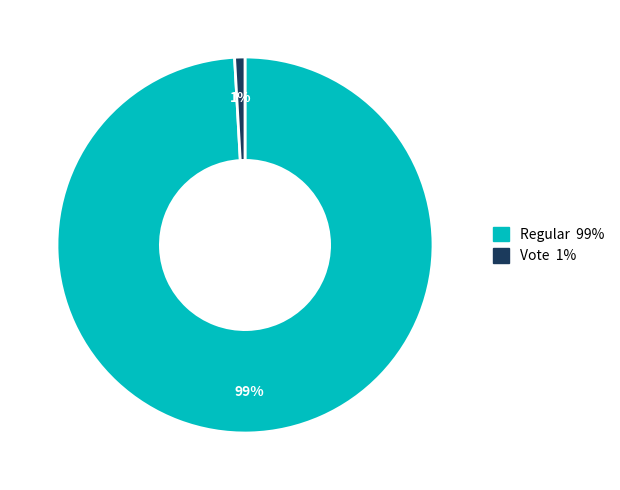

Does any single category account for the majority?

Yes